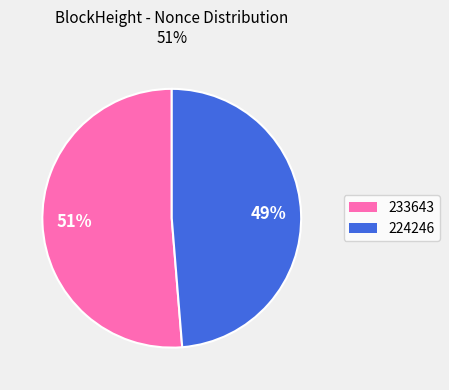

How many slices are in this pie chart?

2